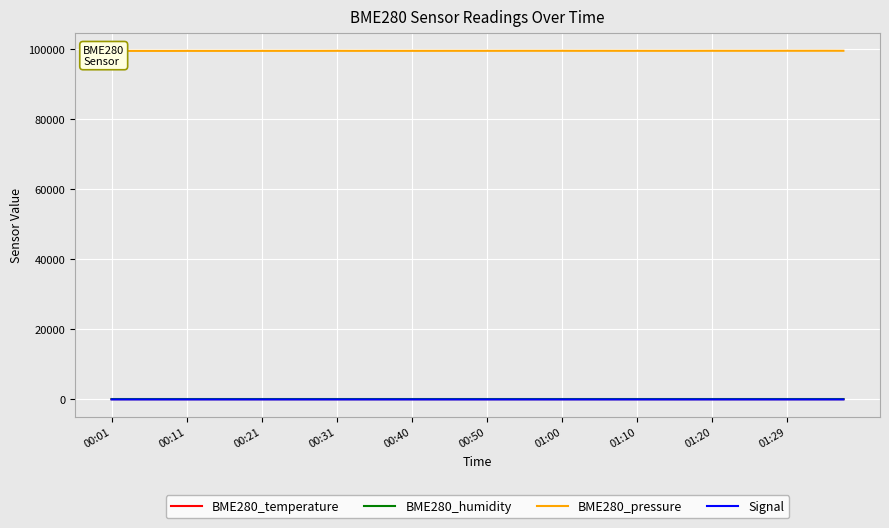

How many distinct data groups are displayed?

4